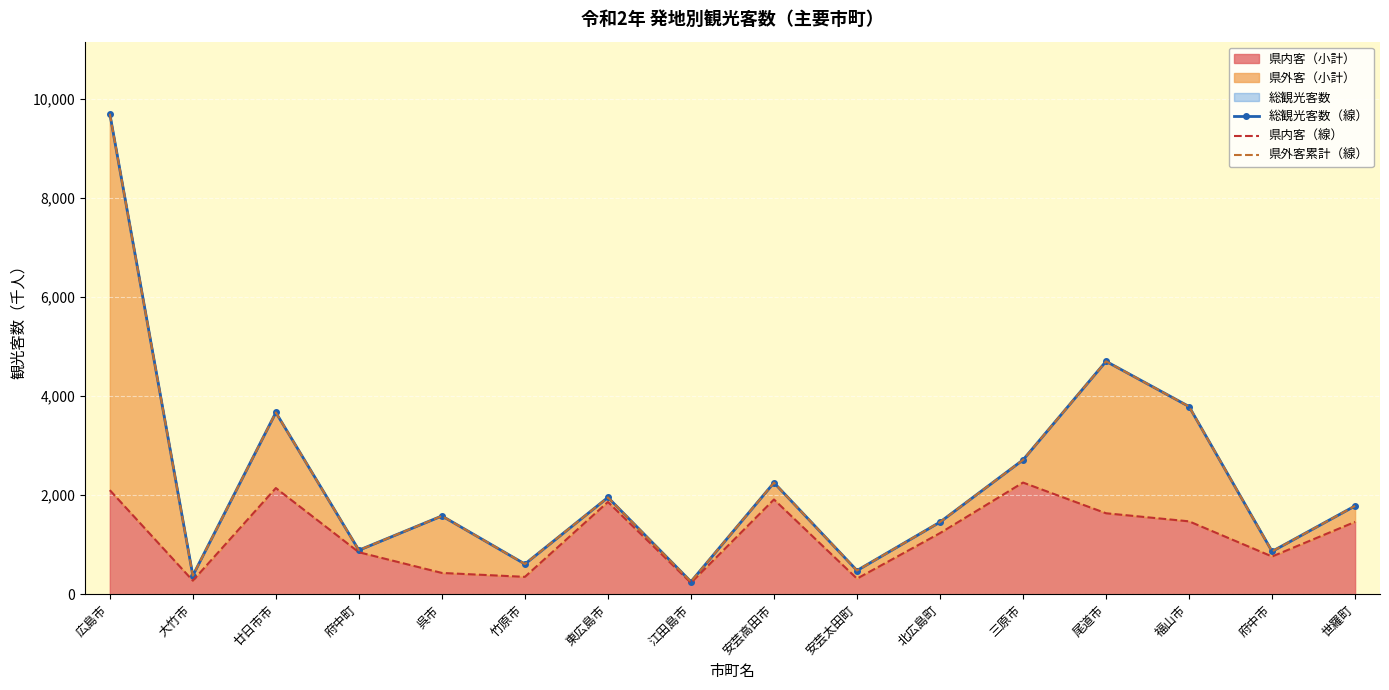

Is it true that 県内客（線） equals 2257 at 三原市?

True